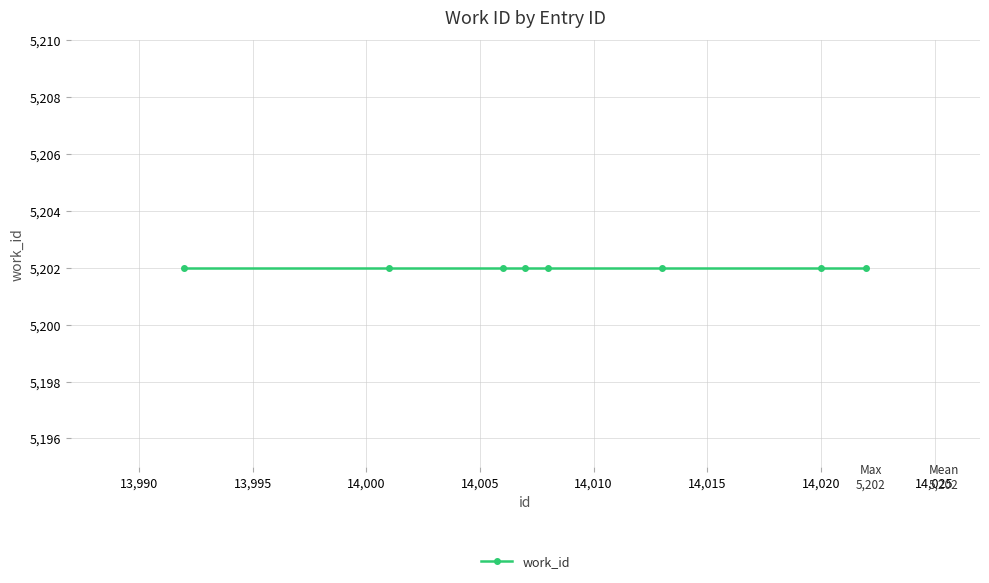

How many data points in id are less than 14008?

4